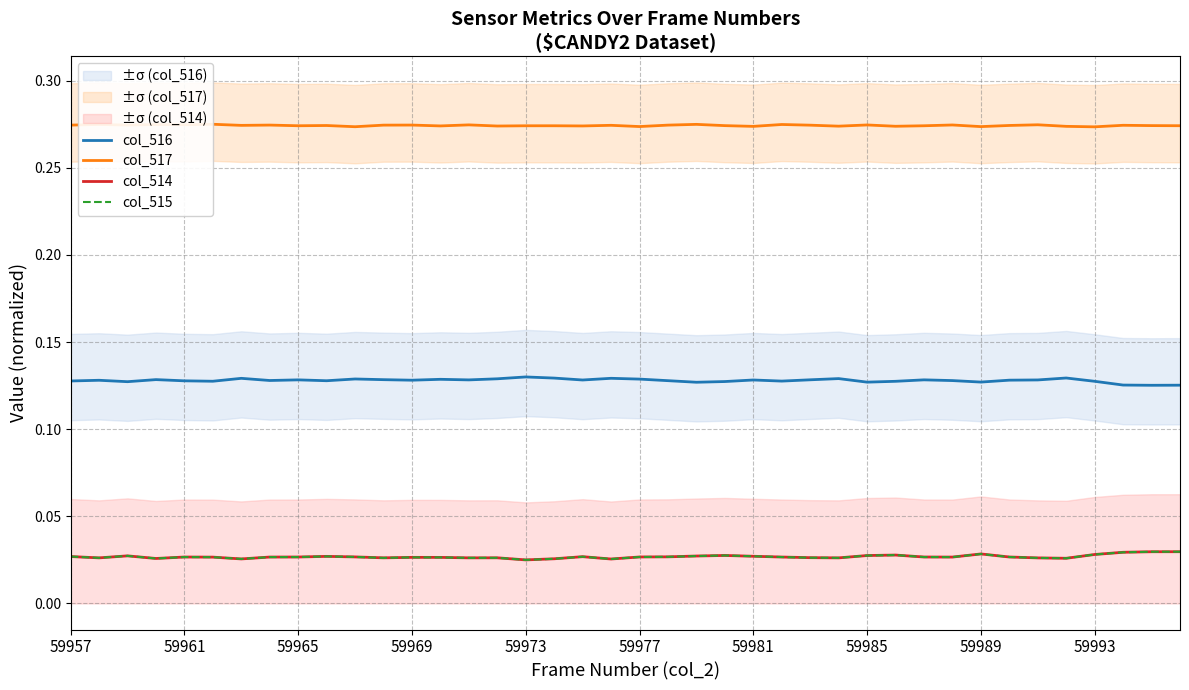

How many lines are shown in the chart?

4